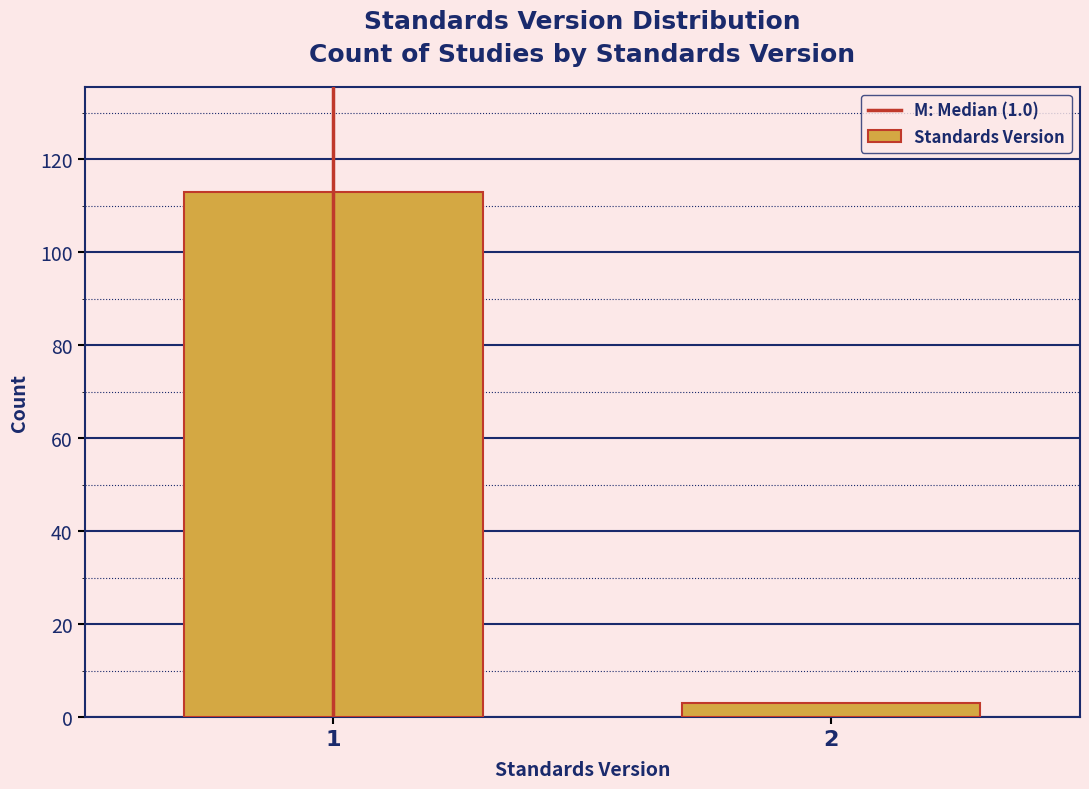

Reading right to left, transcribe all the data shown in this chart.

2=3	1=113